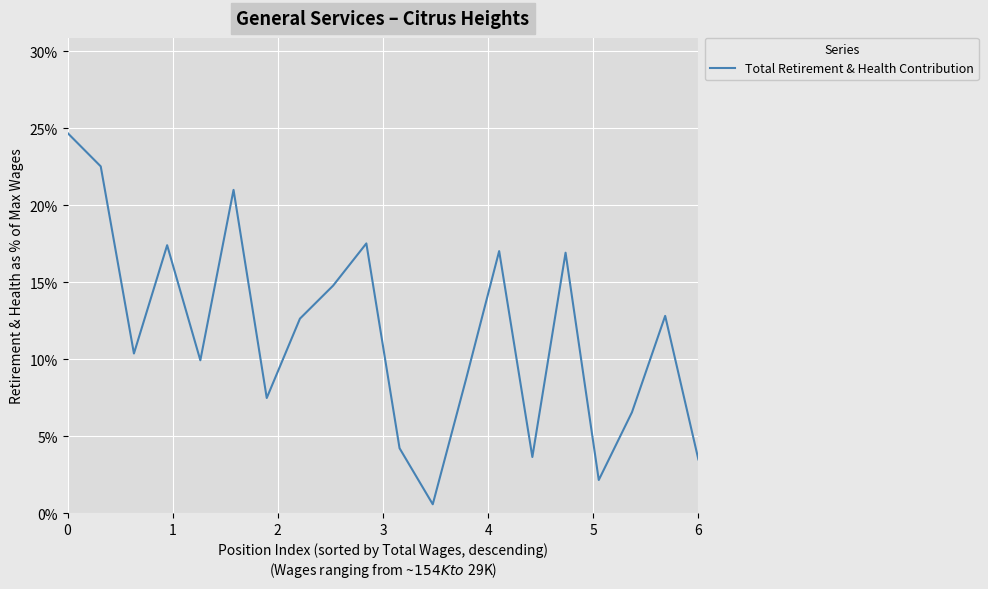

Does the chart display data point markers on the line(s)?

No